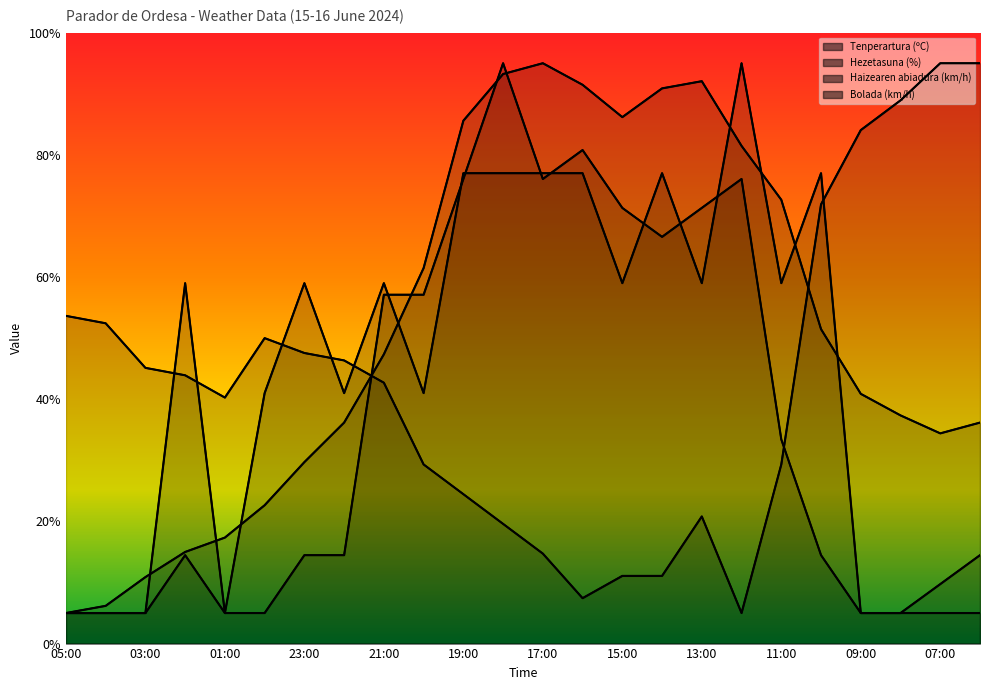

True or false: Haizearen abiadura (km/h) has a value of 5.0 at 05:00.

True